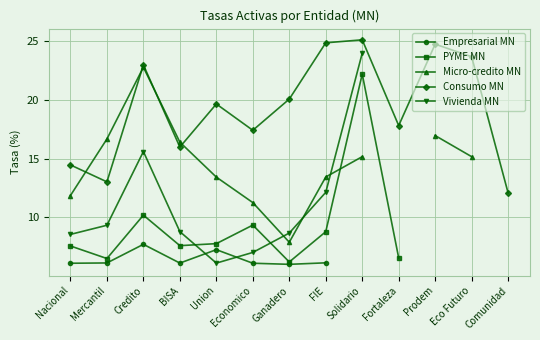

The value of Consumo MN at BISA is 5.5. True or false?

False